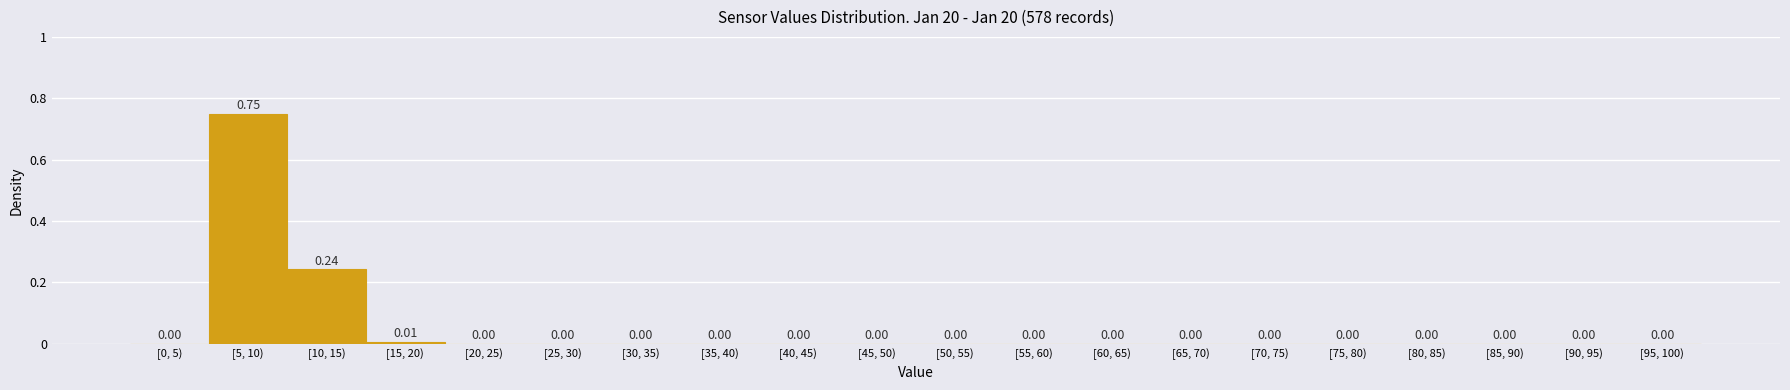

What is the sum of all values?

1.0